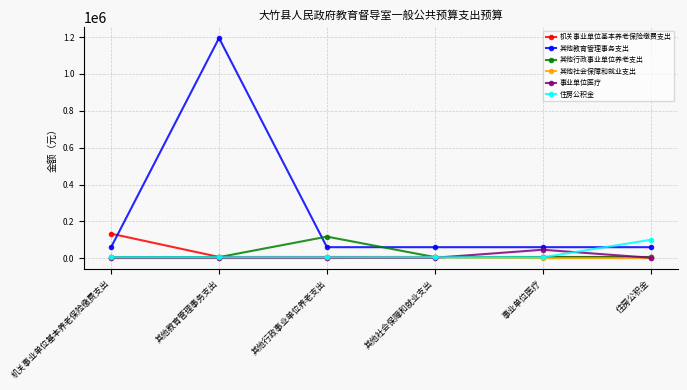

Which series has the largest range (max minus min)?

其他教育管理事务支出